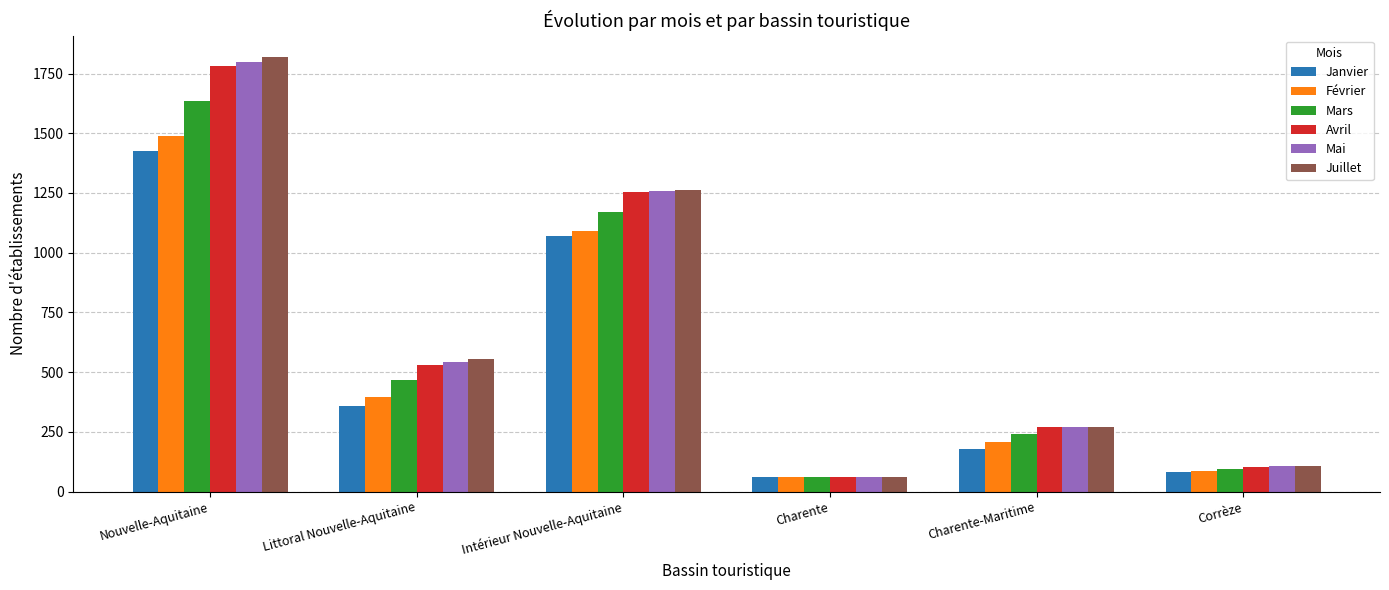

What is the approximate value of Janvier at Charente, to the nearest 100?

100